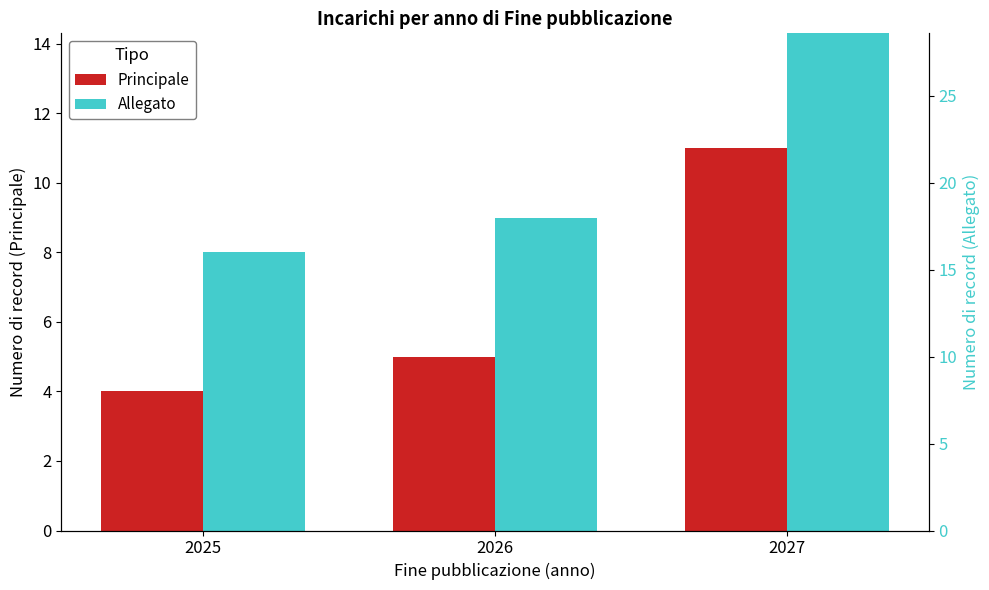

Is the value of Principale at 2027 greater than the value of Allegato at 2027?

No